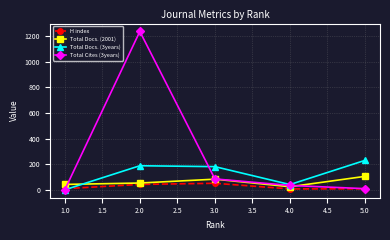

What are all the series names shown in the legend?

H index, Total Docs. (2001), Total Docs. (3years), Total Cites (3years)